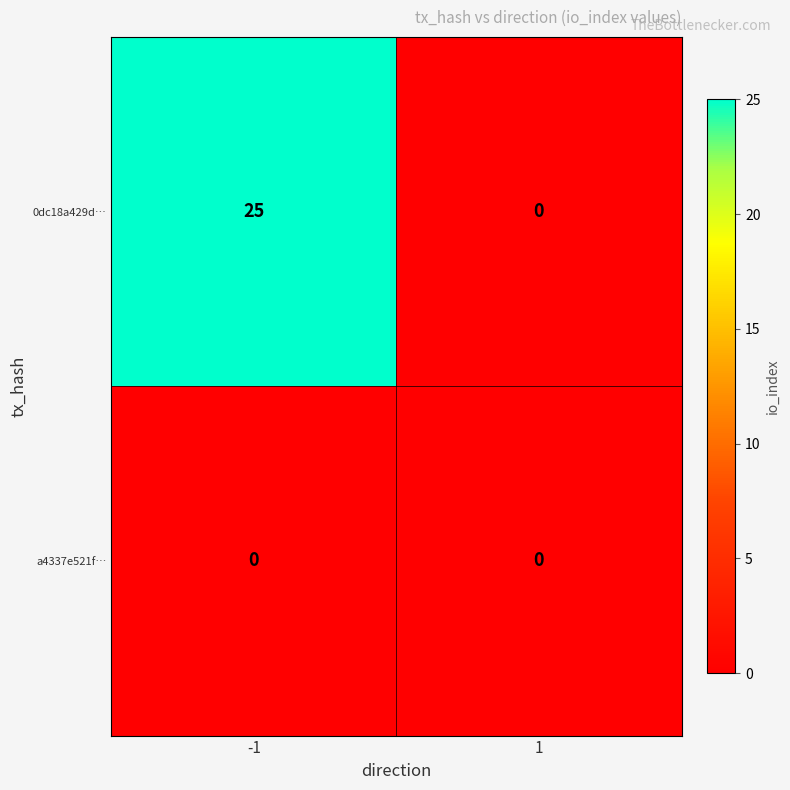

Reading left to right, what are all the values shown in this chart?

0dc18a429d…: 25	0
a4337e521f…: 0	0